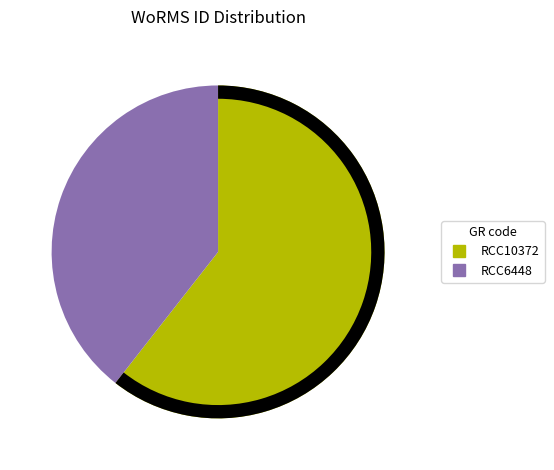

What is the largest slice in the pie chart?

RCC10372